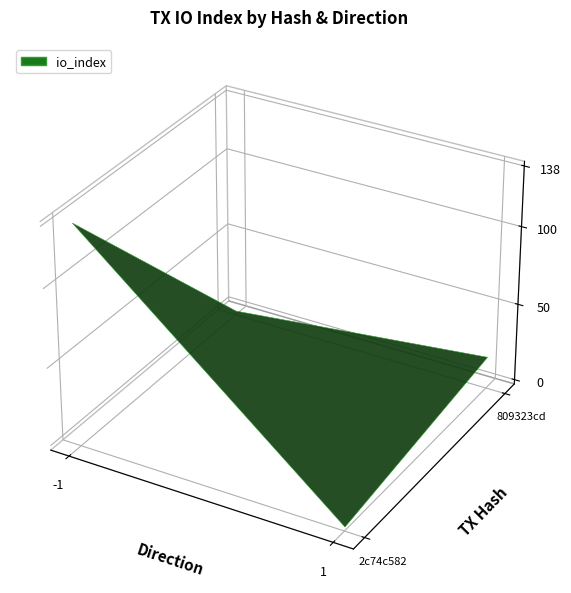

Which series has the widest spread of values?

2c74c582